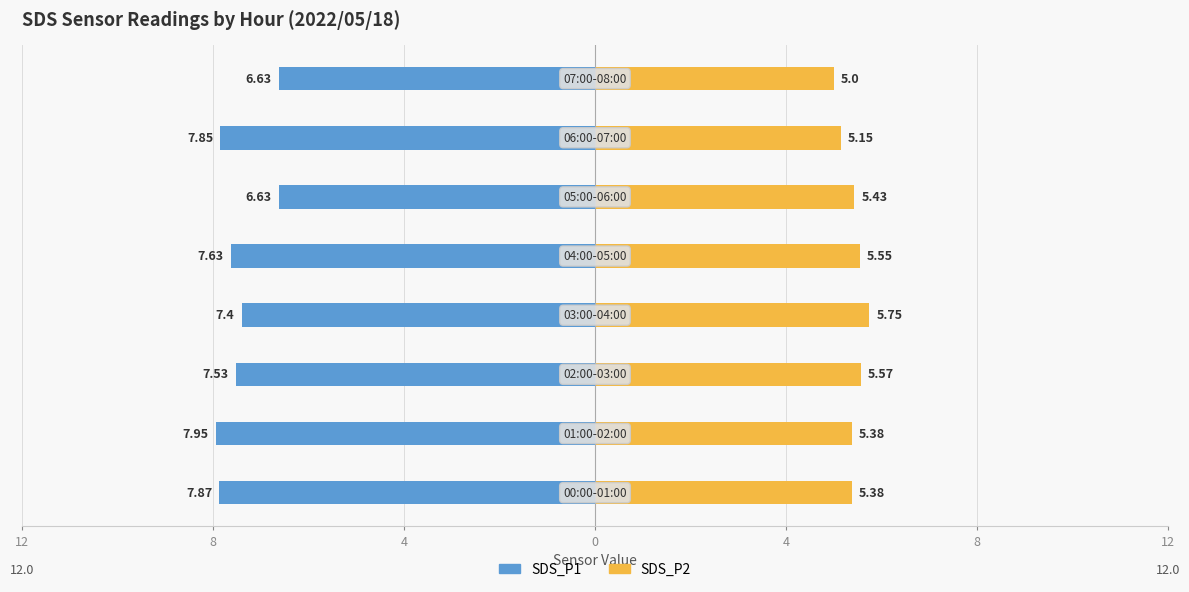

What are all the series names shown in the legend?

SDS_P1, SDS_P2